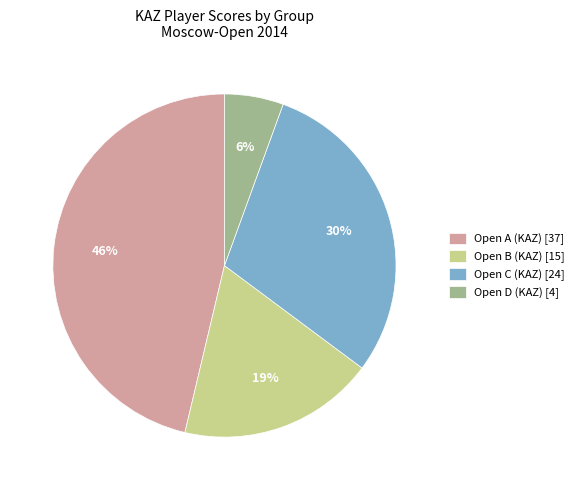

How many segments does this pie chart have?

4